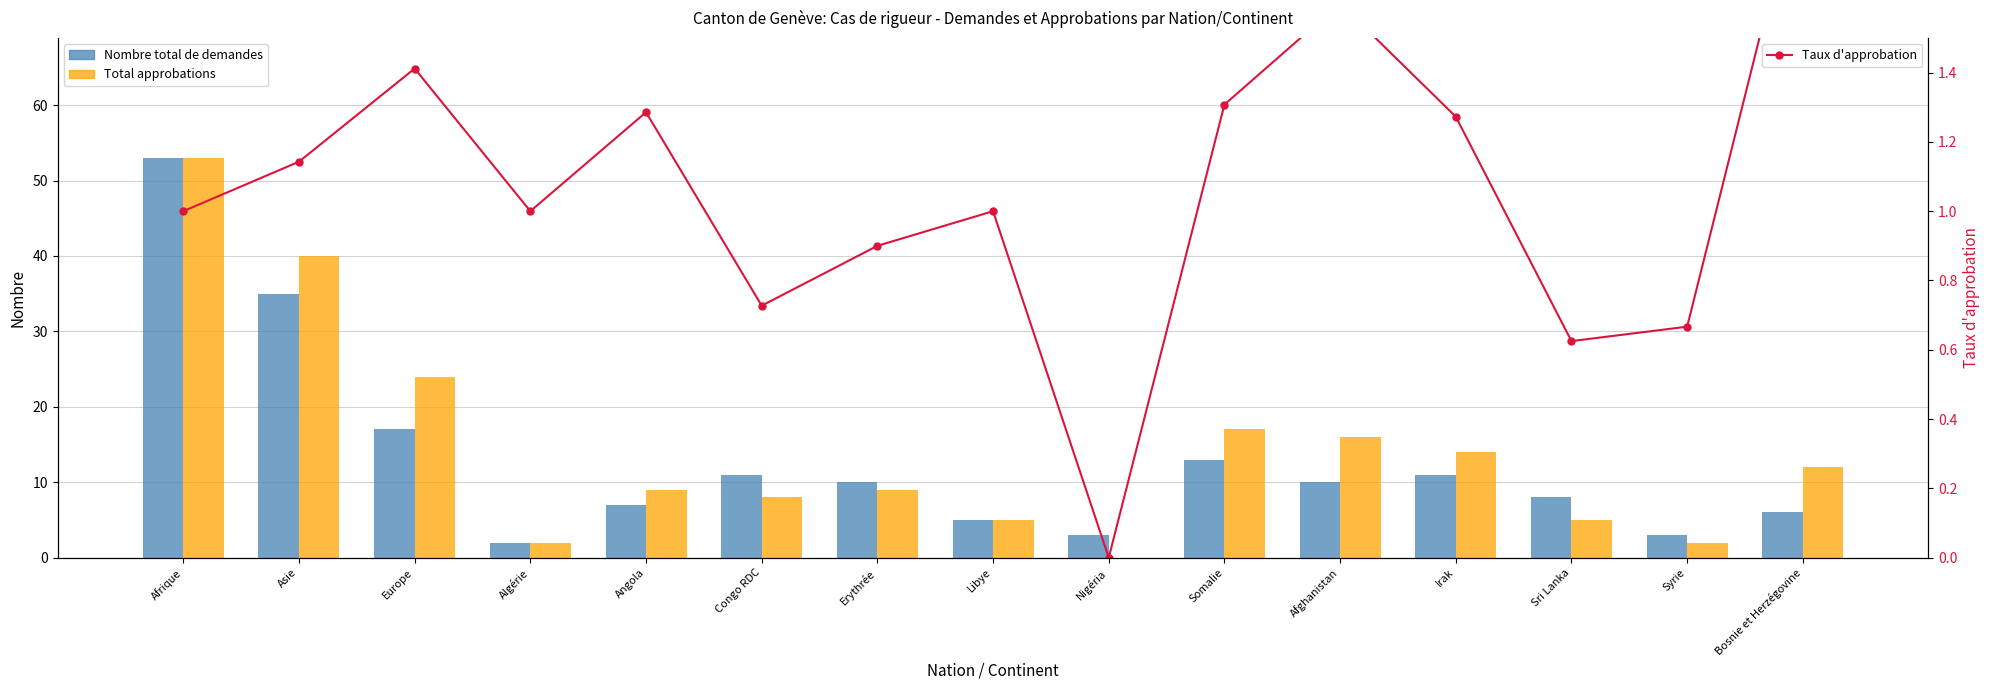

How many data points in Taux d'approbation are less than 1?

5